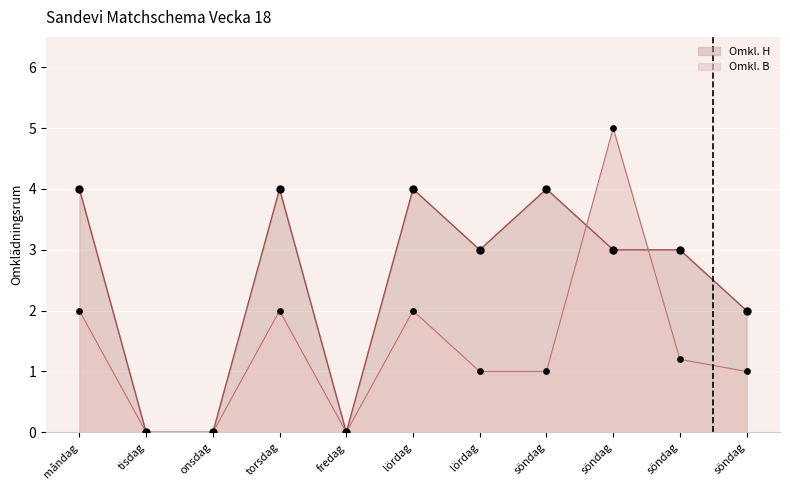

At which category is the sum across all series the highest?

söndag